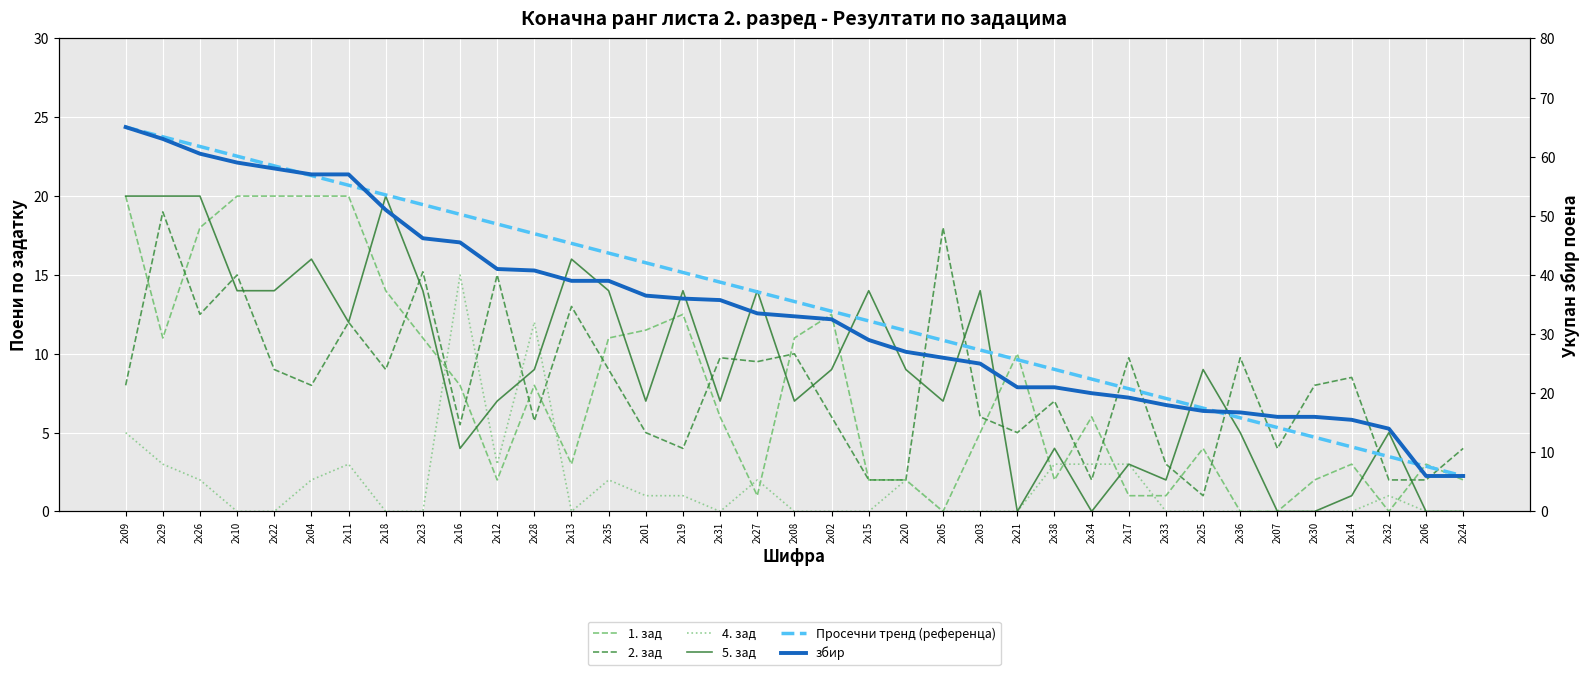

What are all the series names shown in the legend?

1. зад, 2. зад, 4. зад, 5. зад, Просечни тренд (референца), збир